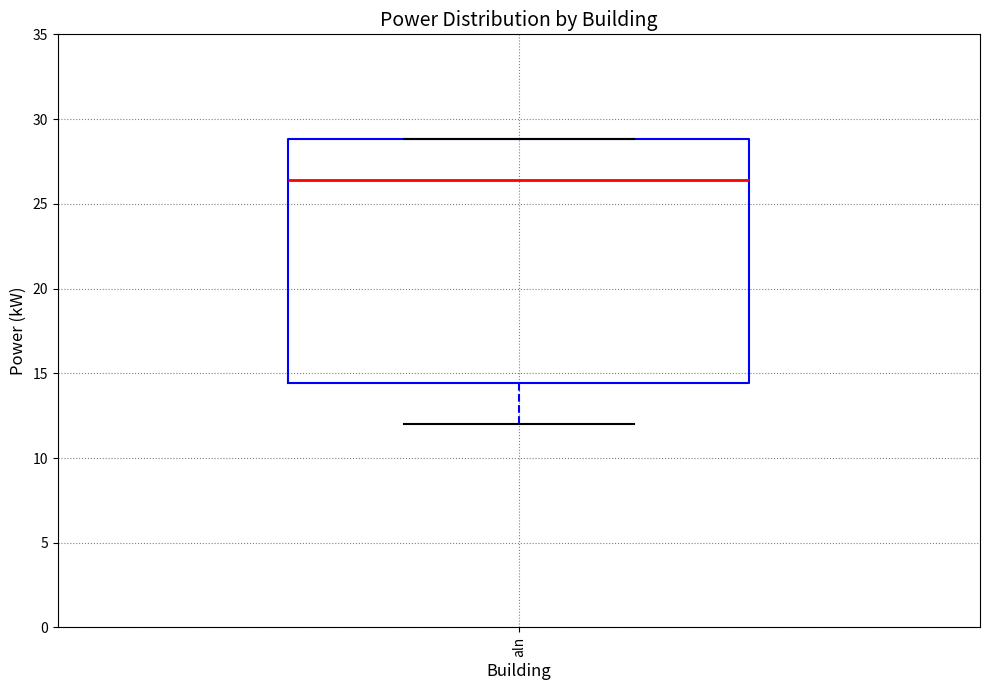

Read this box plot against the y-axis: the position of the median line, the range covered by the box, and the ends of both whiskers. The values are not printed on the chart, so give them approximately, as read against the axis.

median 26.5, box 14.5 to 29.0, whiskers 12.0 to 29.0